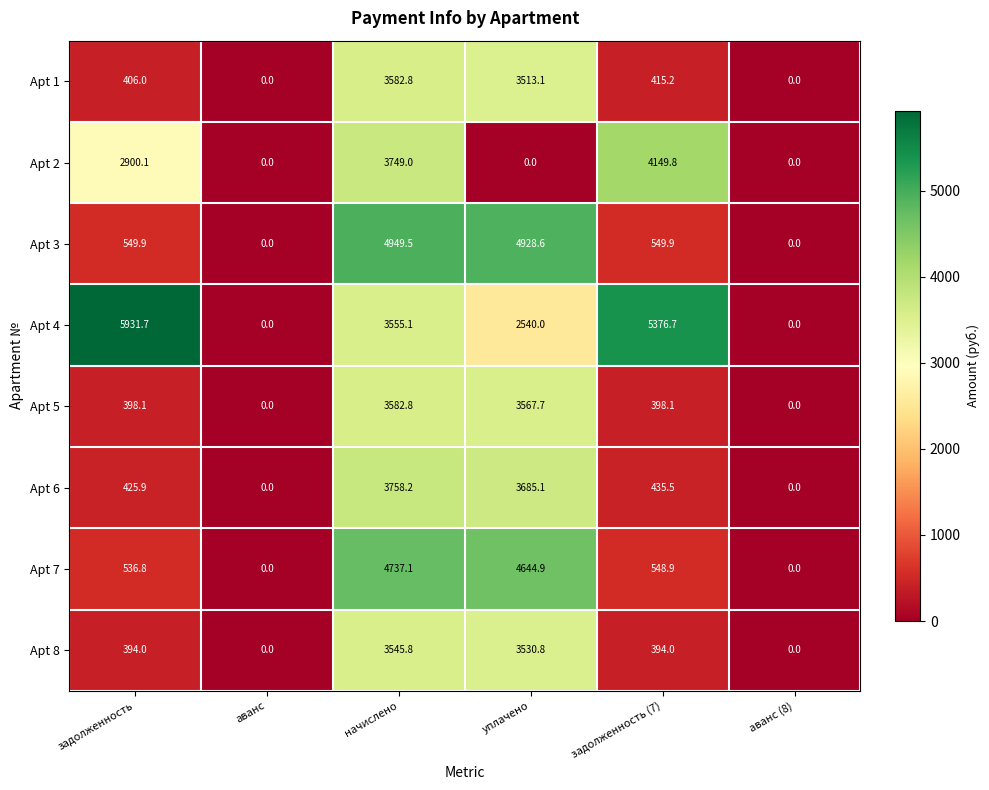

Which series has the largest range (max minus min)?

Apt 4